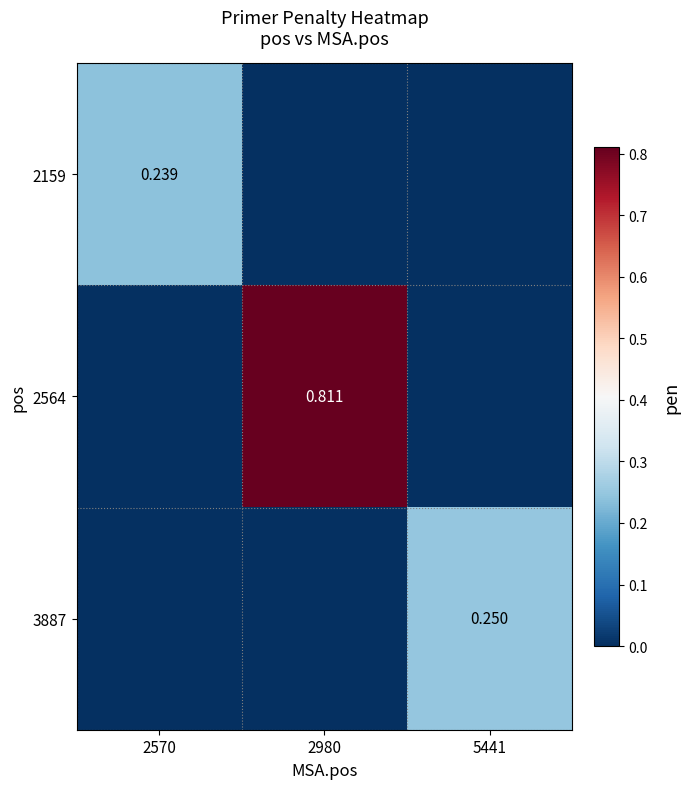

The 2564 series shows 0.3 at 2980. True or false?

False